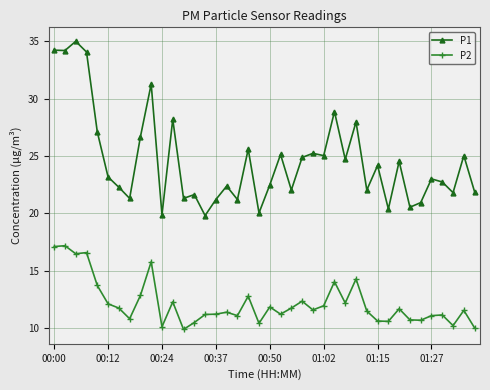

Which series has the largest range (max minus min)?

P1